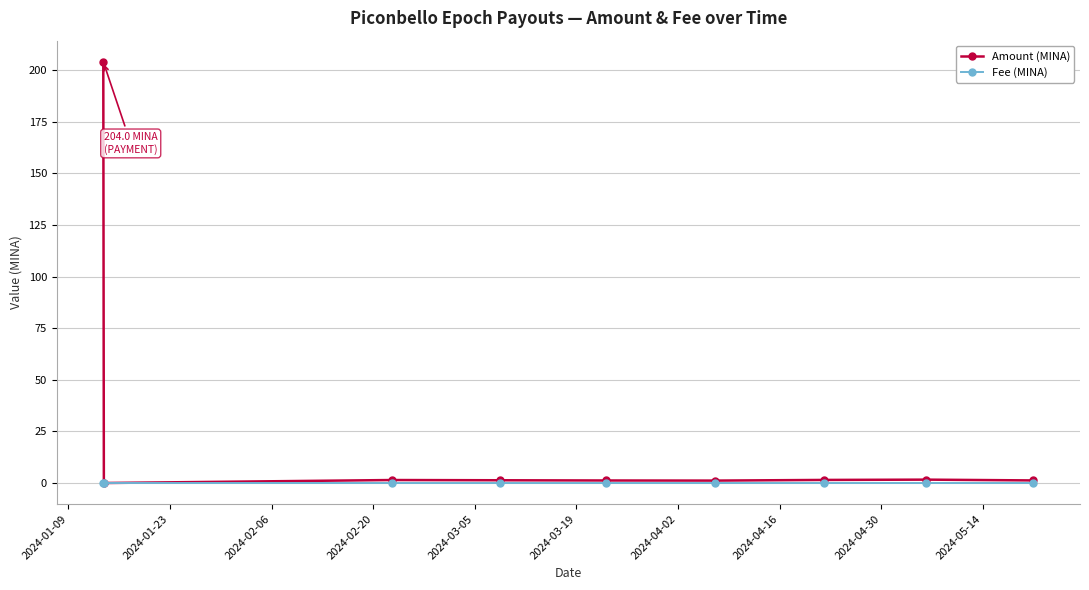

Does the chart have visible grid lines?

Yes